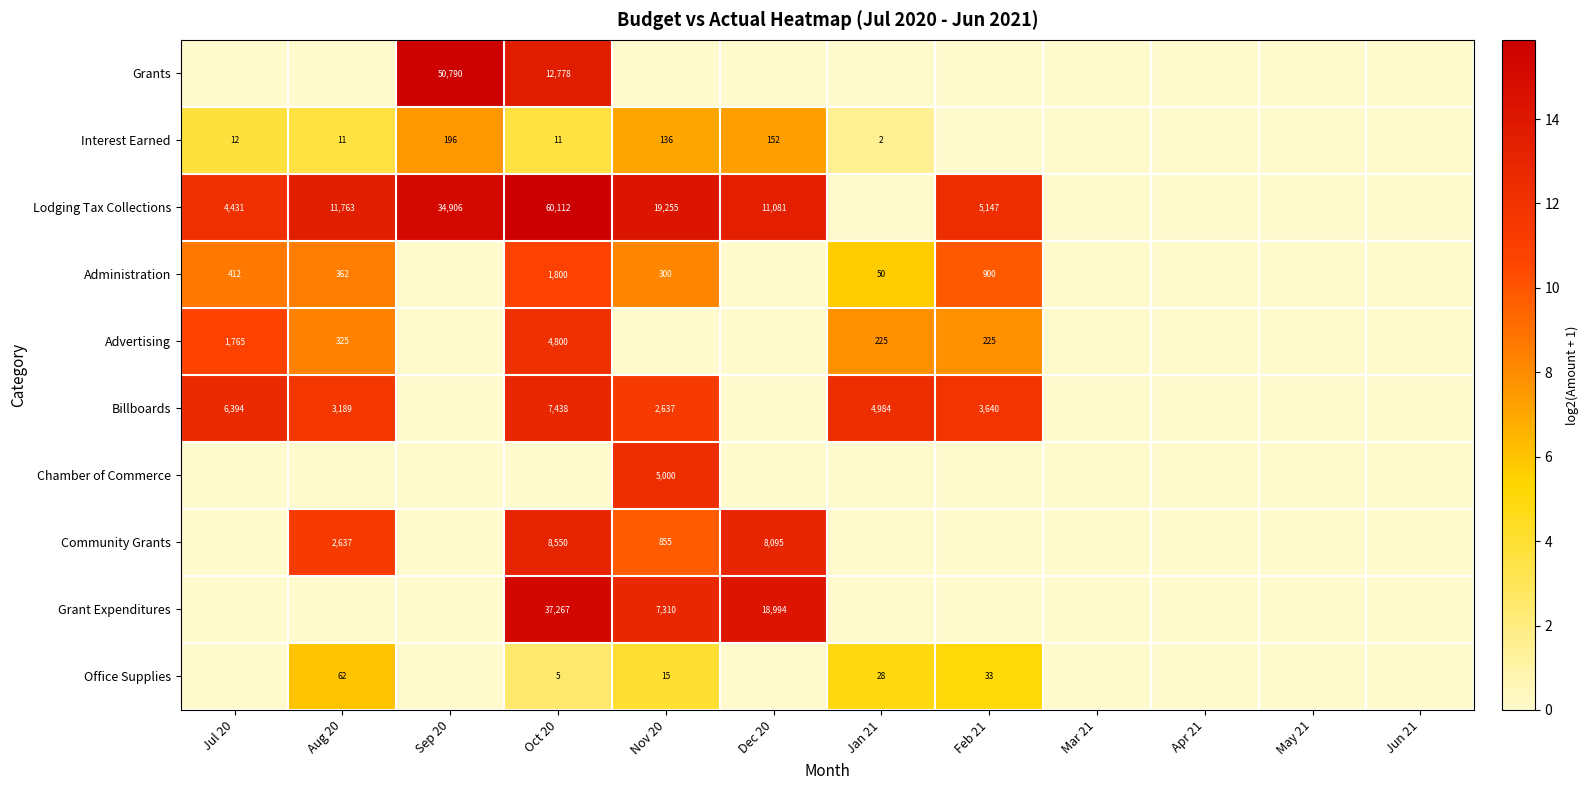

Is it true that Billboards equals 4454 at Aug 20?

False